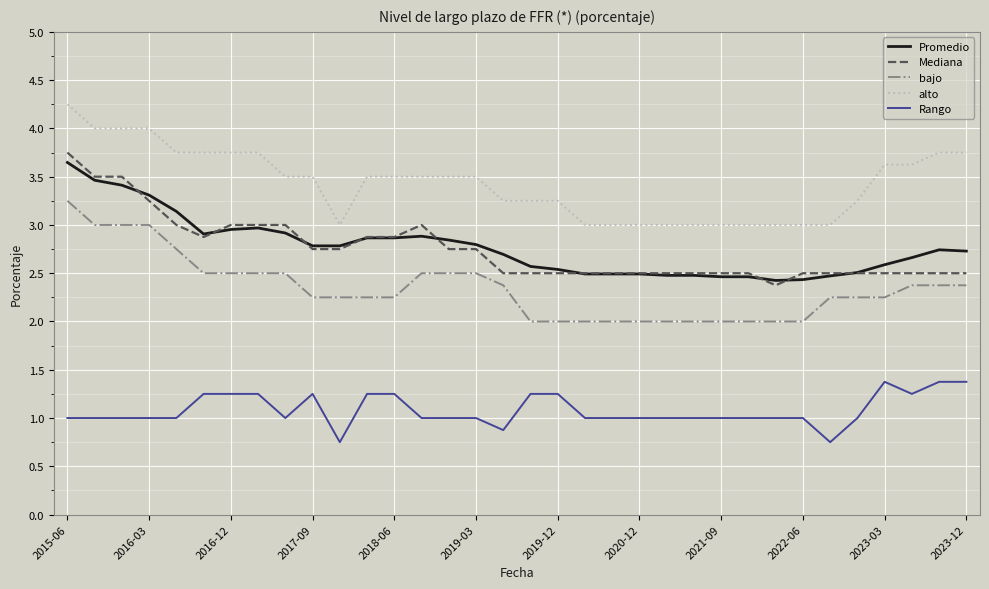

What is the difference between the second highest and second lowest values in the Mediana series?

1.0